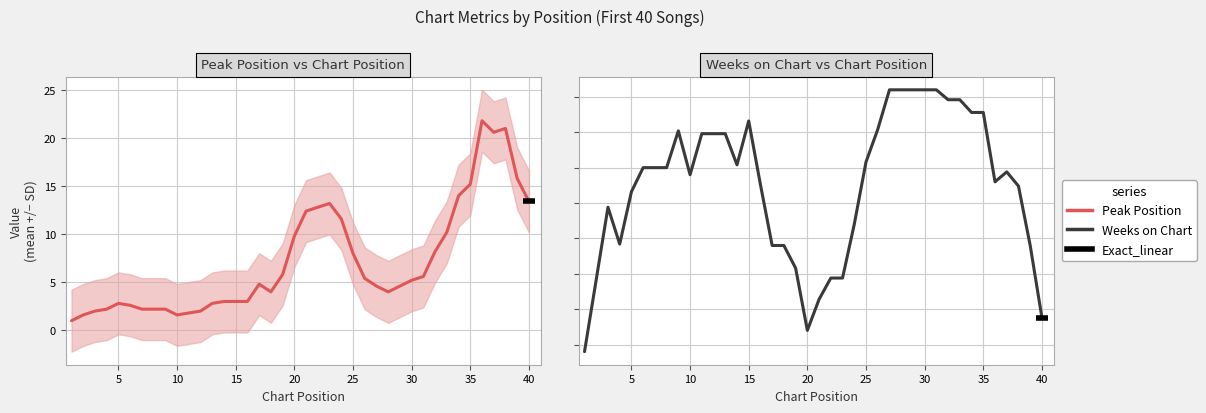

What is the average value of the Weeks on Chart series?

39